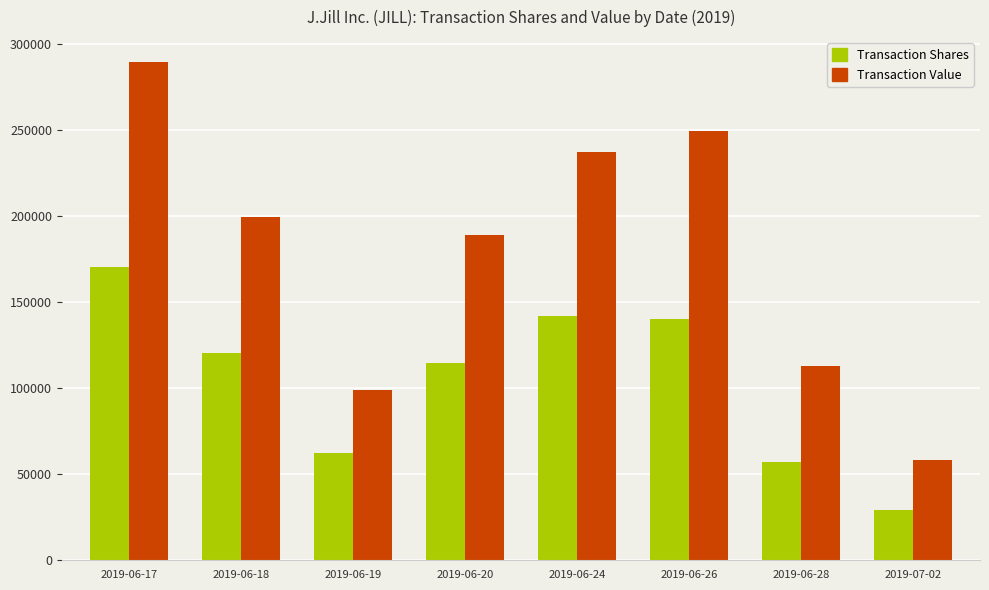

How many bars are there in total?

16